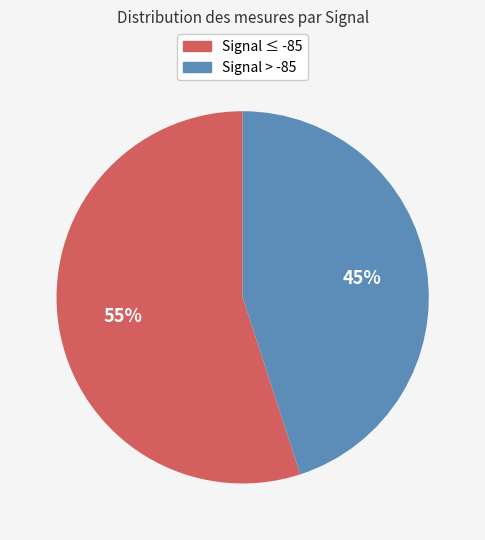

To the nearest percent, what is the difference between the largest and smallest slice percentages?

10%